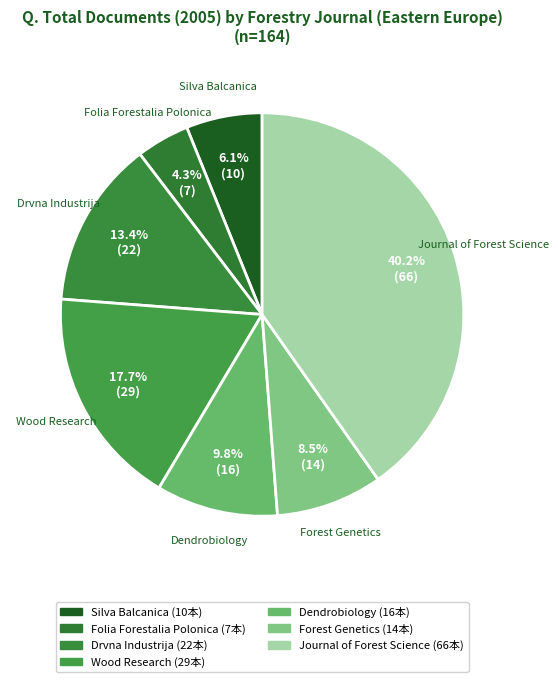

How many segments does this pie chart have?

7